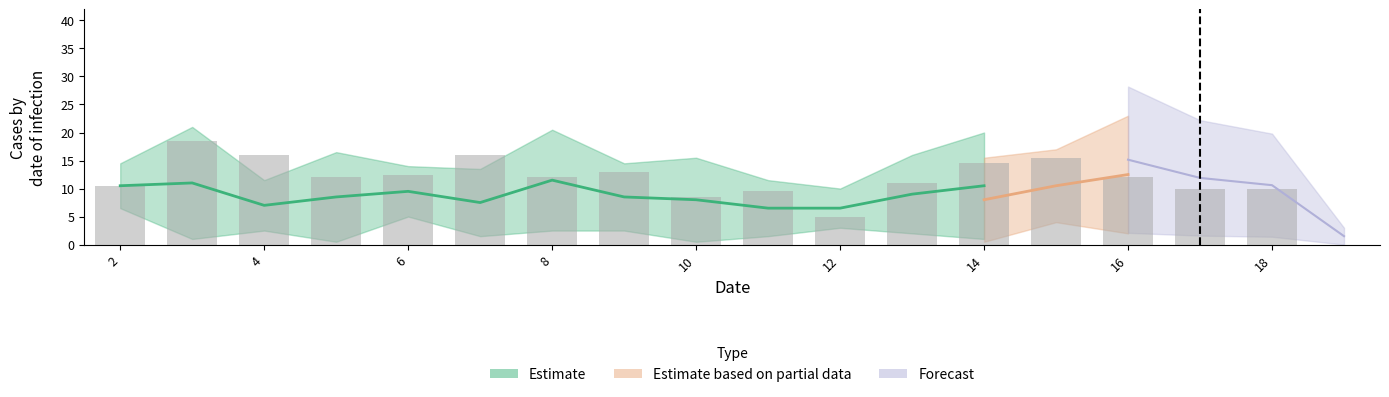

The col_18 series shows 8 at 19. True or false?

False